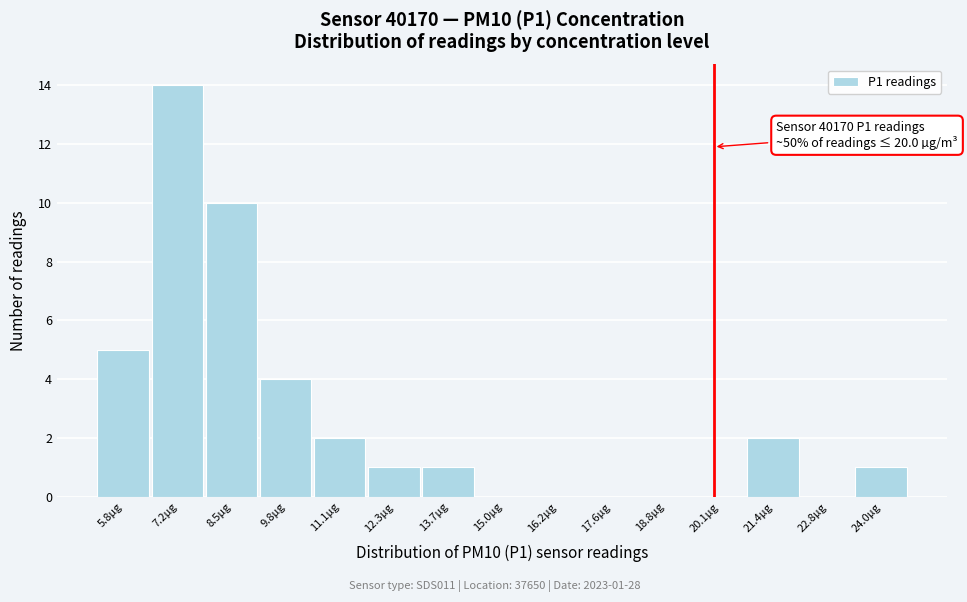

Over which range of the x-axis is the bar tallest?

6.5 to 7.8